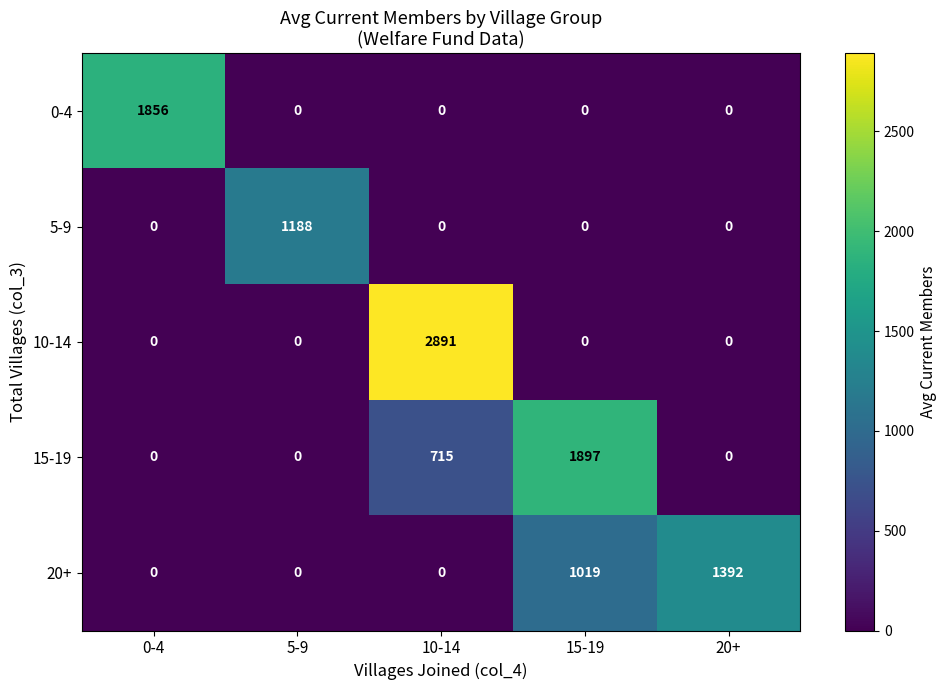

Reading left to right, extract all data points from this chart.

0-4: 1856	0	0	0	0
5-9: 0	1188	0	0	0
10-14: 0	0	2891	0	0
15-19: 0	0	715	1897	0
20+: 0	0	0	1019	1392